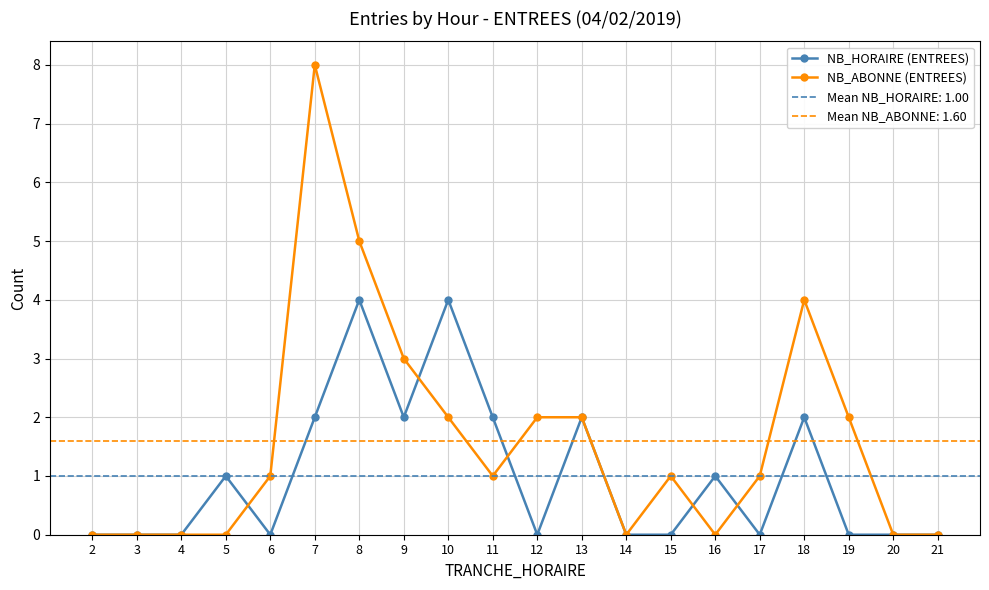

True or false: NB_HORAIRE (ENTREES) has a value of 0 at 2.

True